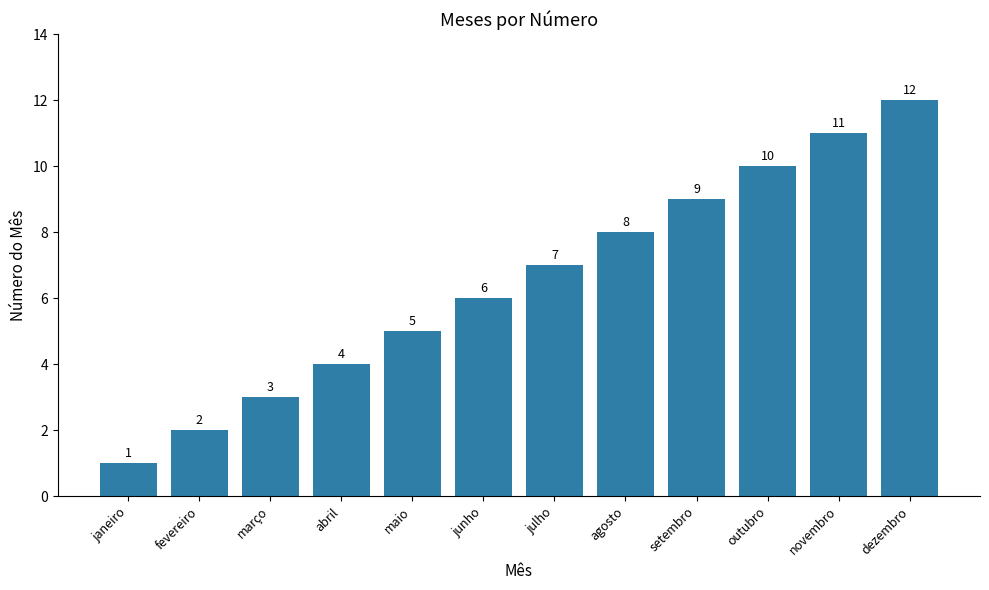

True or false: the data shows 1 at junho.

False